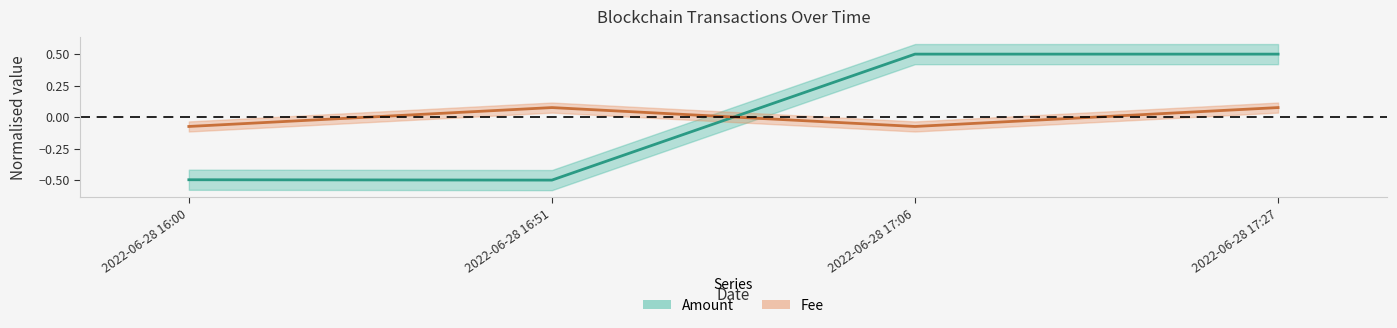

True or false: Amount and Fee intersect in this chart.

True